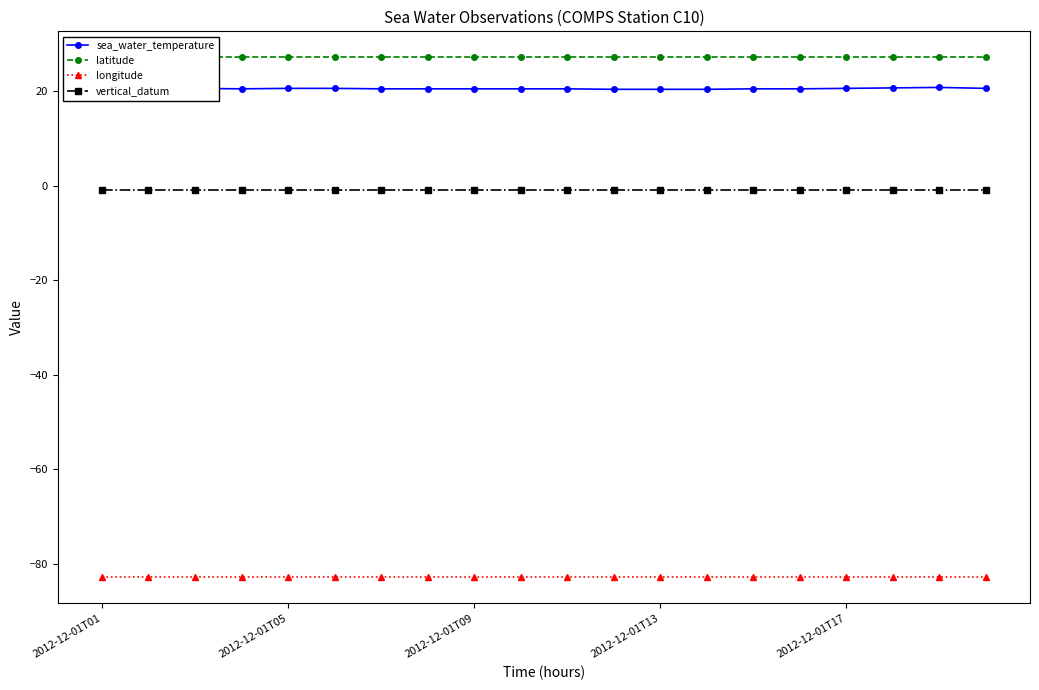

What is the difference between the second highest and second lowest values in the sea_water_temperature series?

0.3